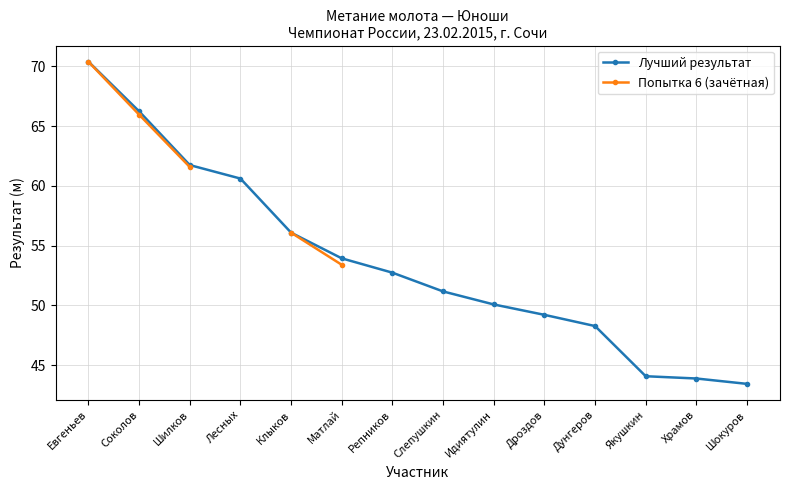

Which label corresponds to the largest value in the chart?

Евгеньев